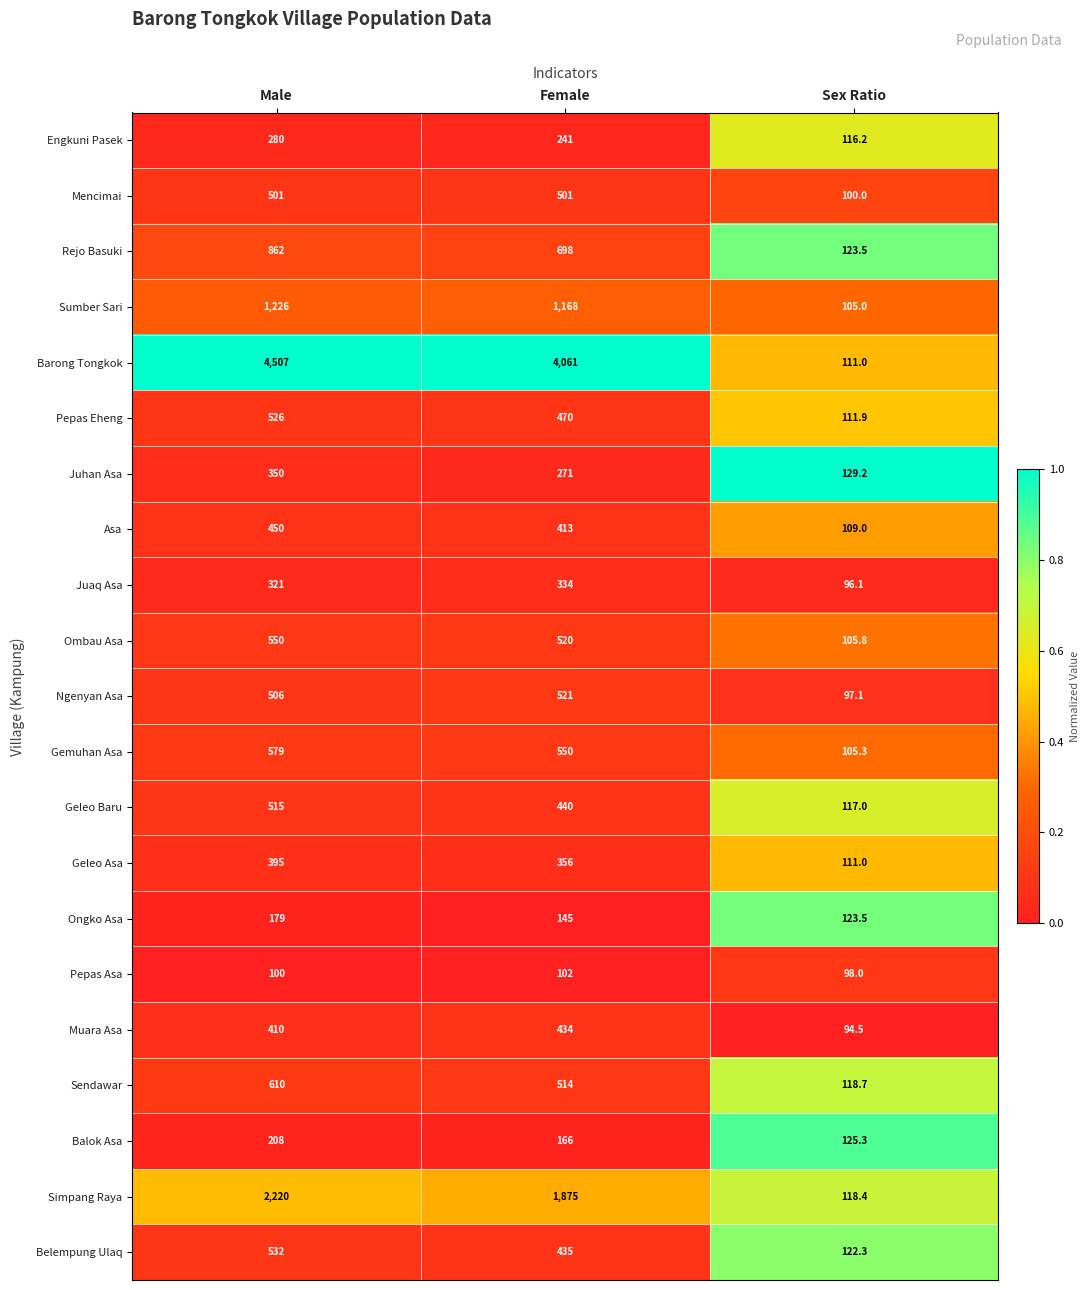

Which category has the lowest value in the Simpang Raya series?

Sex Ratio